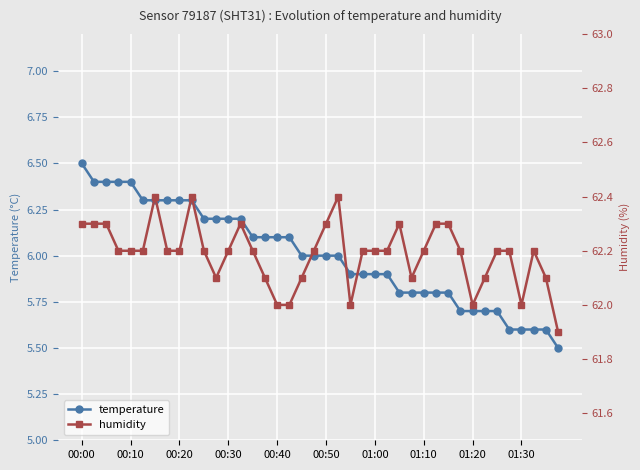

True or false: humidity and temperature cross at least once.

False